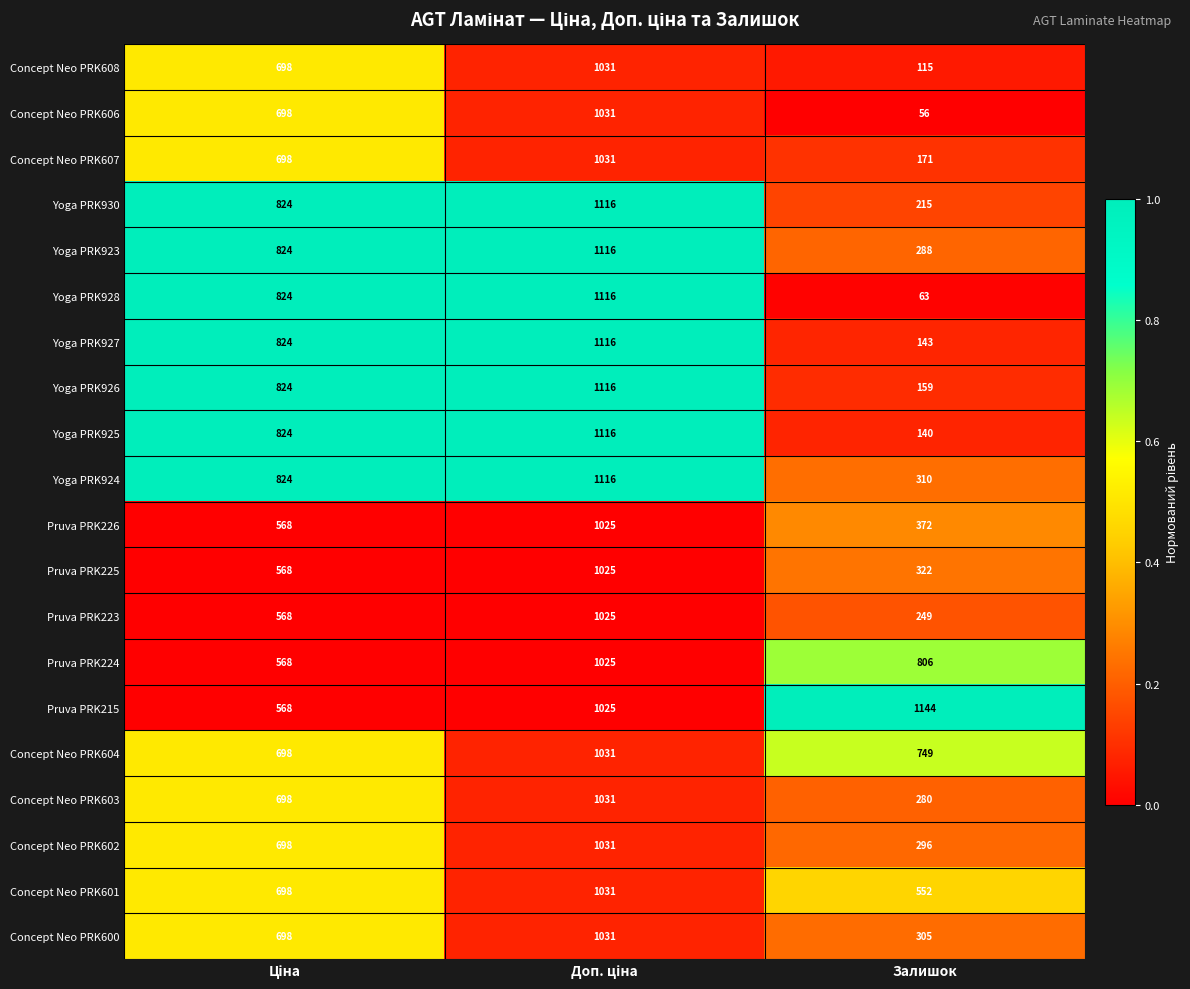

Rank the series at Залишок from lowest to highest value.

Concept Neo PRK606, Yoga PRK928, Concept Neo PRK608, Yoga PRK925, Yoga PRK927, Yoga PRK926, Concept Neo PRK607, Yoga PRK930, Pruva PRK223, Concept Neo PRK603, Yoga PRK923, Concept Neo PRK602, Concept Neo PRK600, Yoga PRK924, Pruva PRK225, Pruva PRK226, Concept Neo PRK601, Concept Neo PRK604, Pruva PRK224, Pruva PRK215